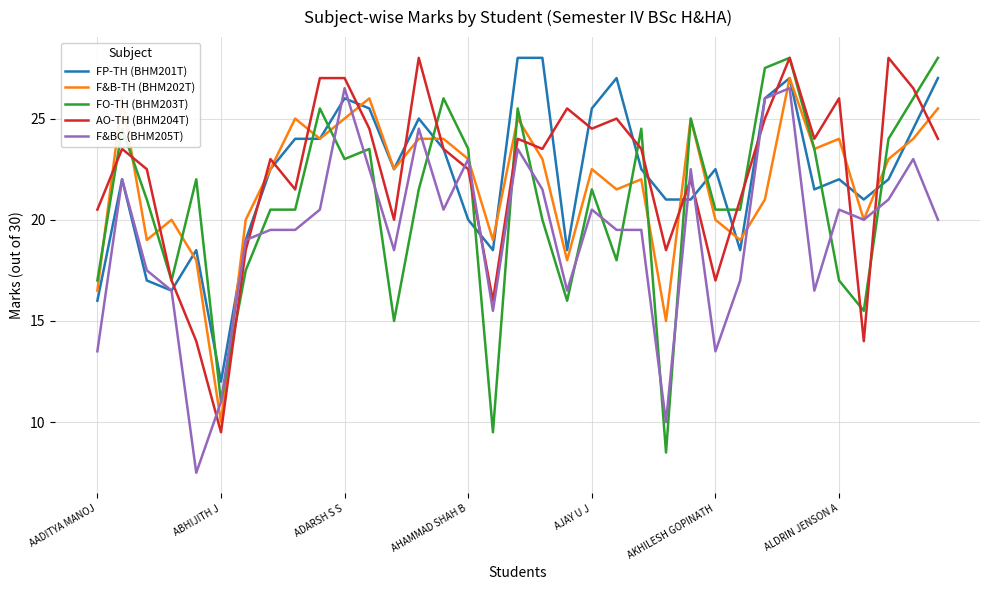

Which series ends up on top after the final intersection of F&B-TH (BHM202T) and AO-TH (BHM204T)?

F&B-TH (BHM202T)